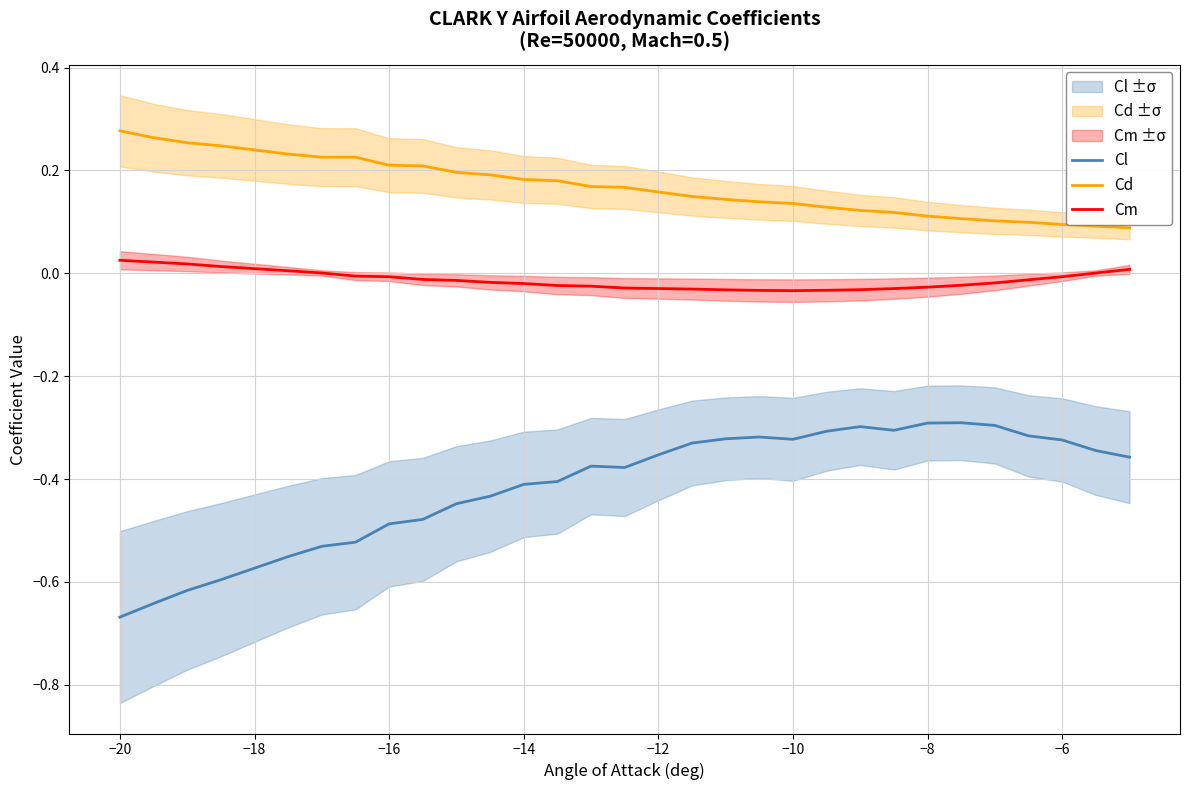

How many lines are shown in the chart?

3